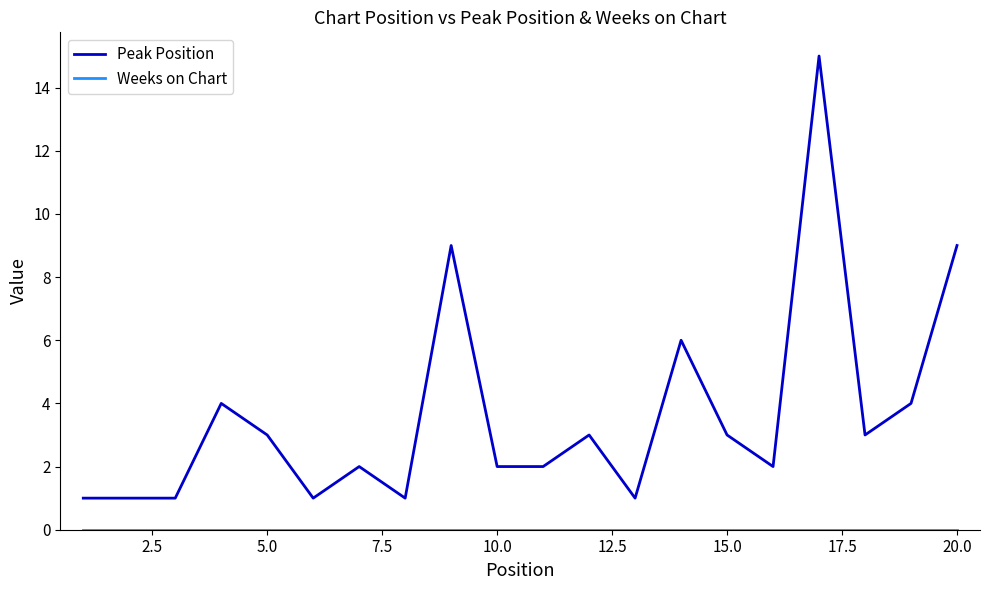

What is the highest value of the Peak Position series?

15